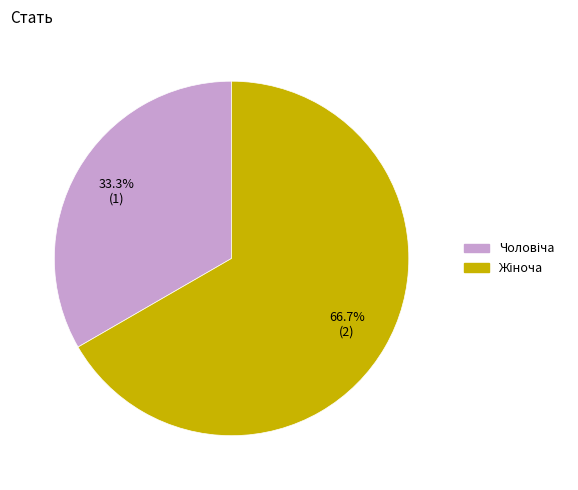

To the nearest percent, what is the average slice percentage?

50%